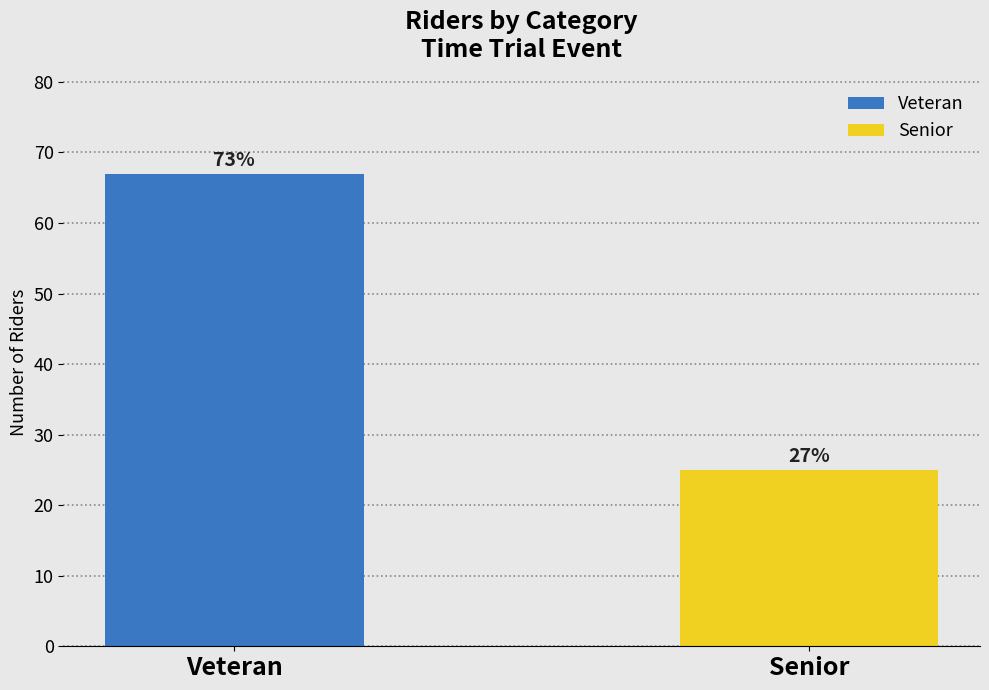

How many bars are there in total?

2